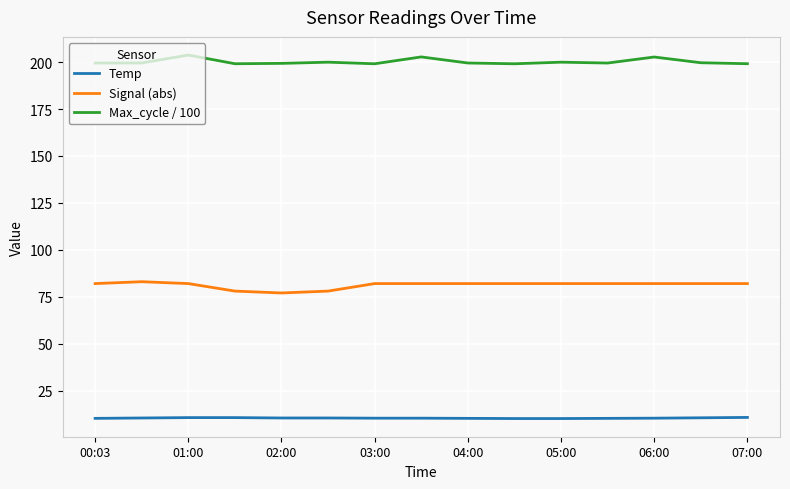

How many Signal (abs) values are between 82 and 83?

12